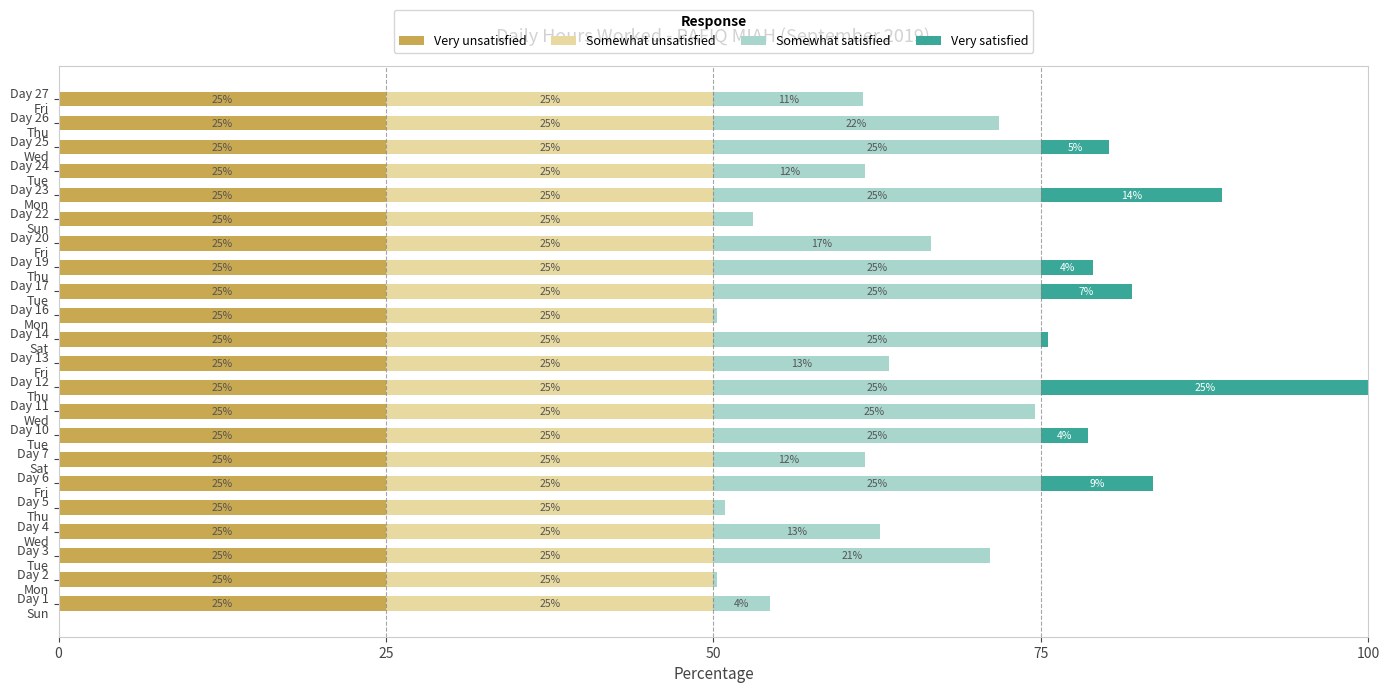

What is the highest value of the Very unsatisfied series?

25.0